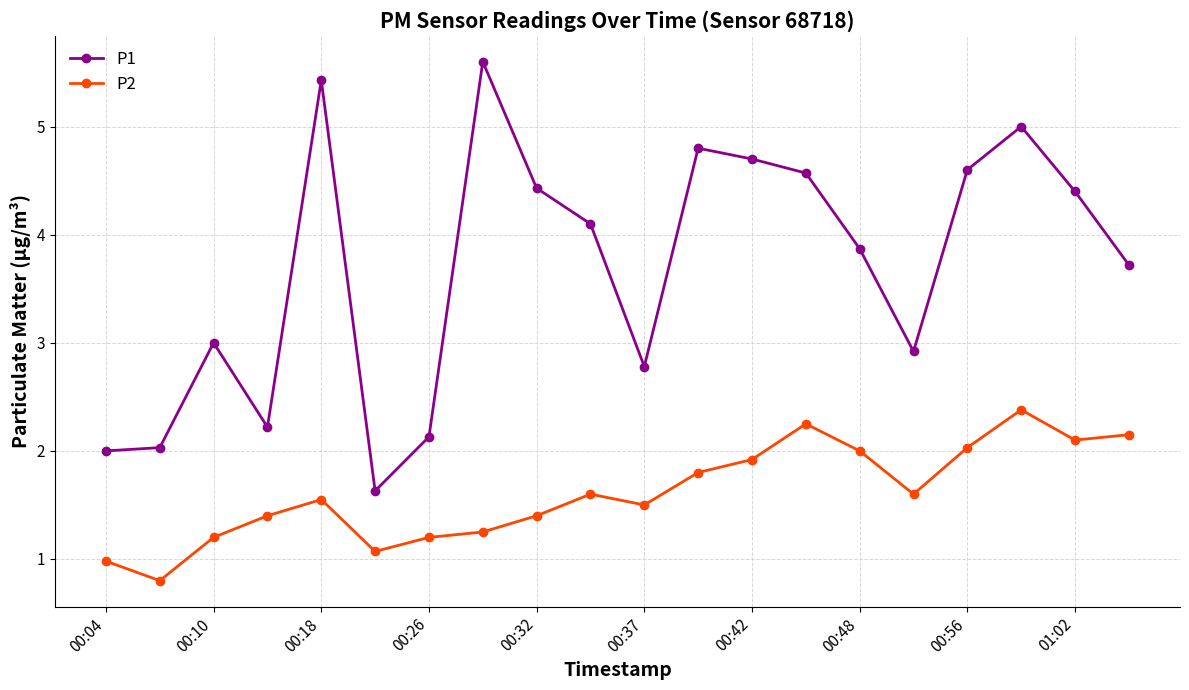

At how many categories does at least one series exceed 4?

10